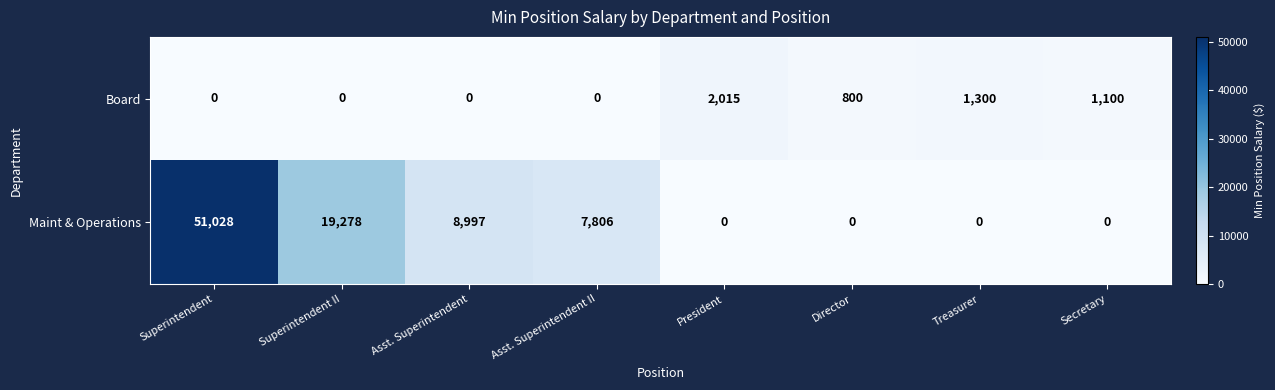

True or false: Maint & Operations has a value of 29110 at Director.

False